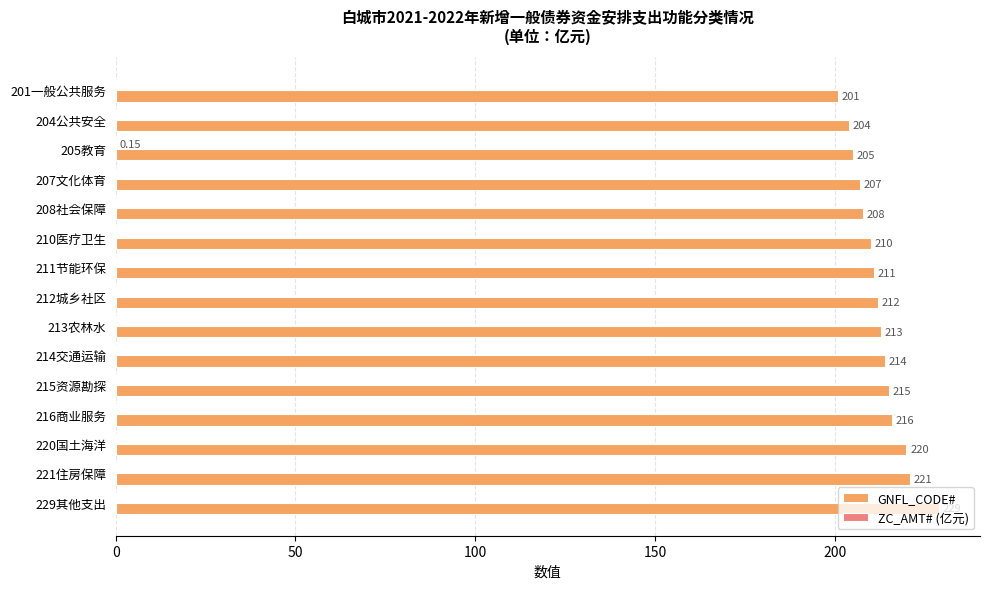

At which category is the sum across all series the highest?

229其他支出